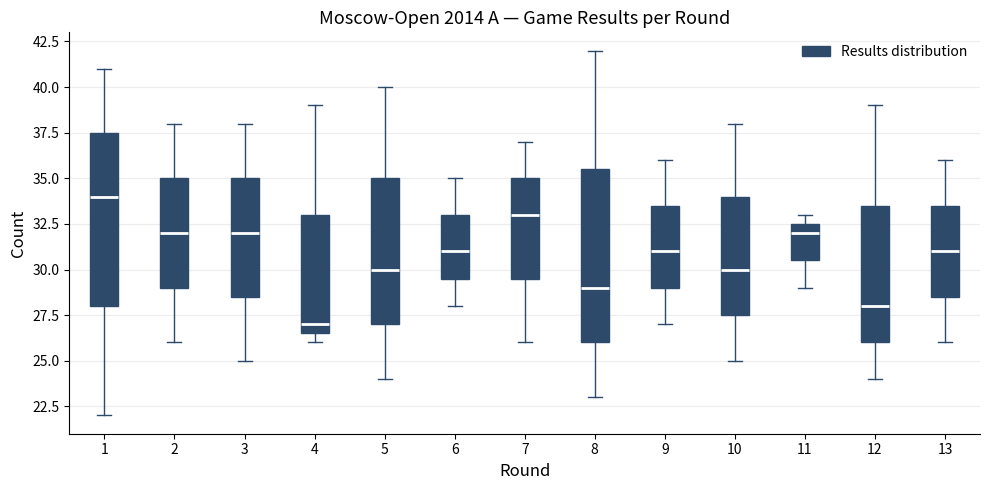

Where does the upper whisker of the box at x = 4 end on the y-axis? The values are not printed on the chart, so give them approximately, as read against the axis.

39.0